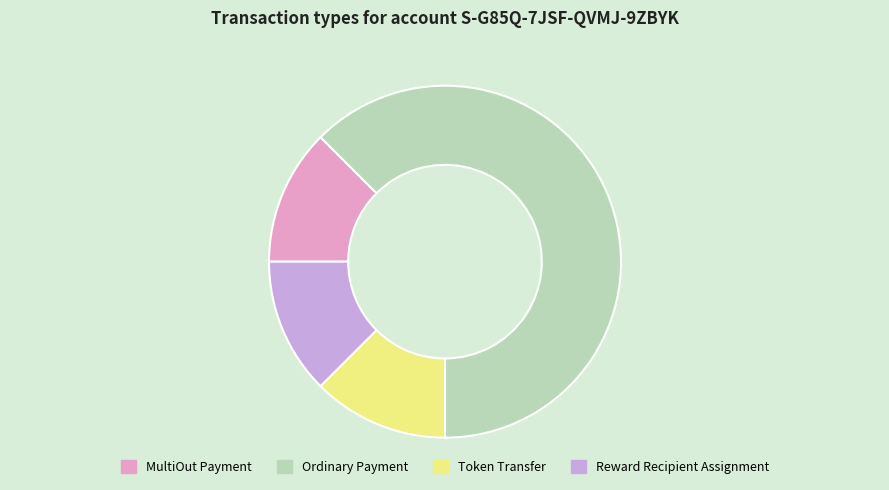

What is the ratio of the value at Reward Recipient Assignment to the value at Token Transfer?

1.0